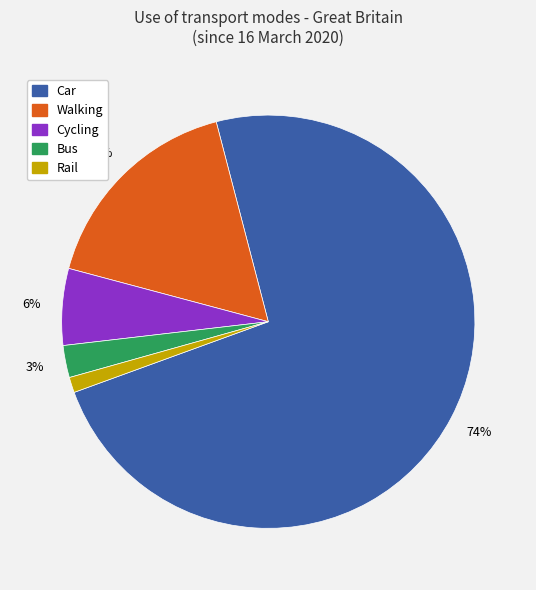

Does any single category account for the majority?

Yes